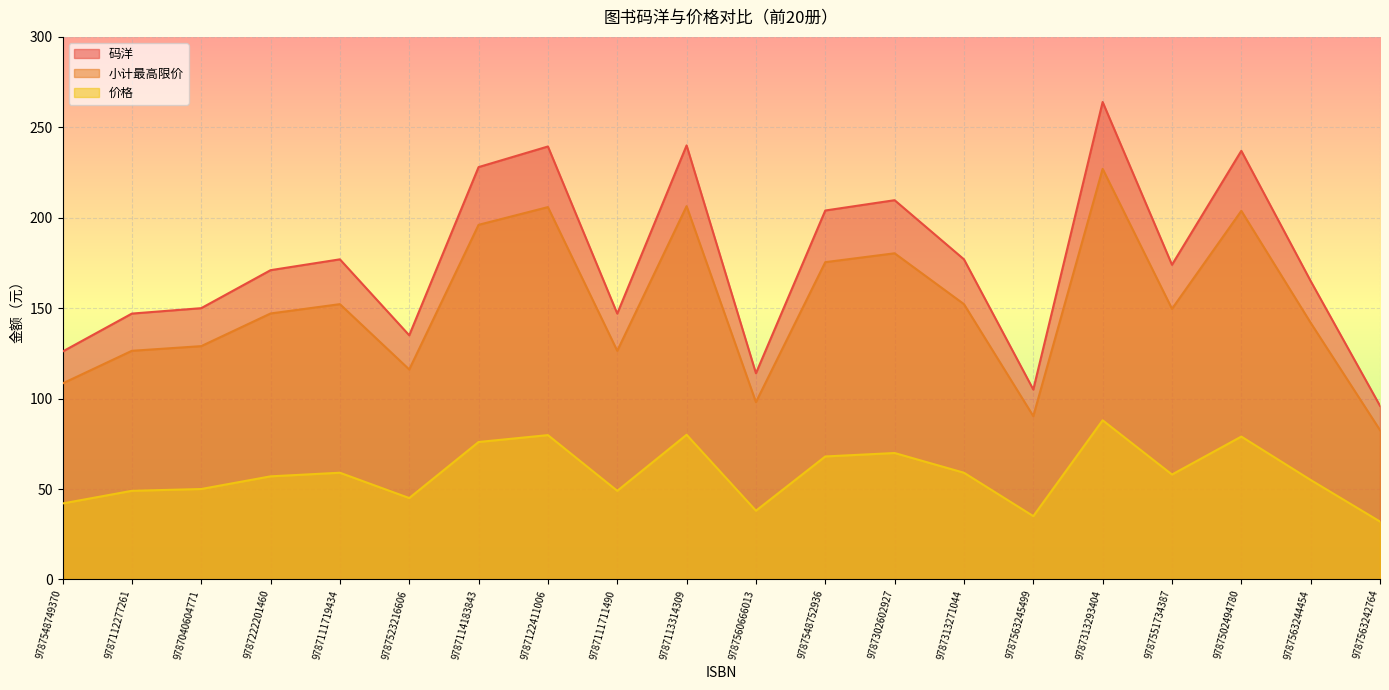

True or false: 价格 and 码洋 intersect in this chart.

False